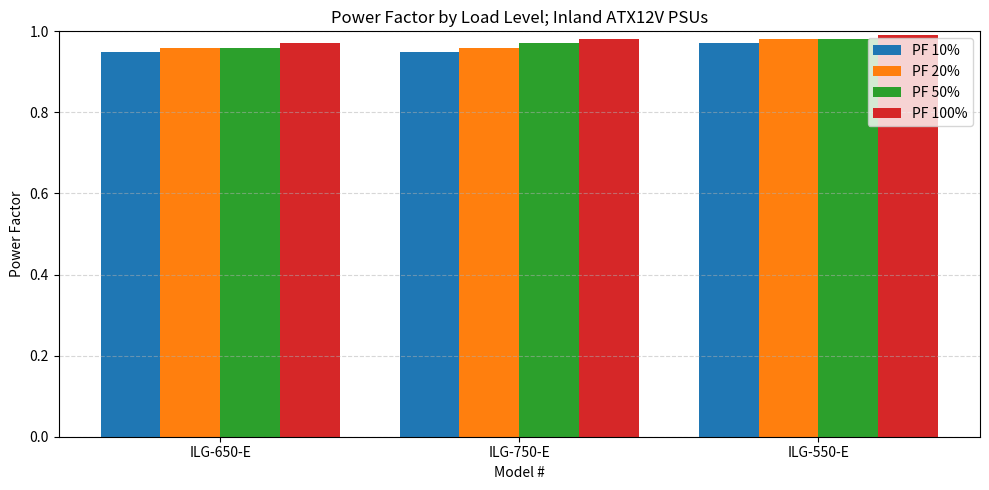

At how many categories does at least one series exceed 0?

3